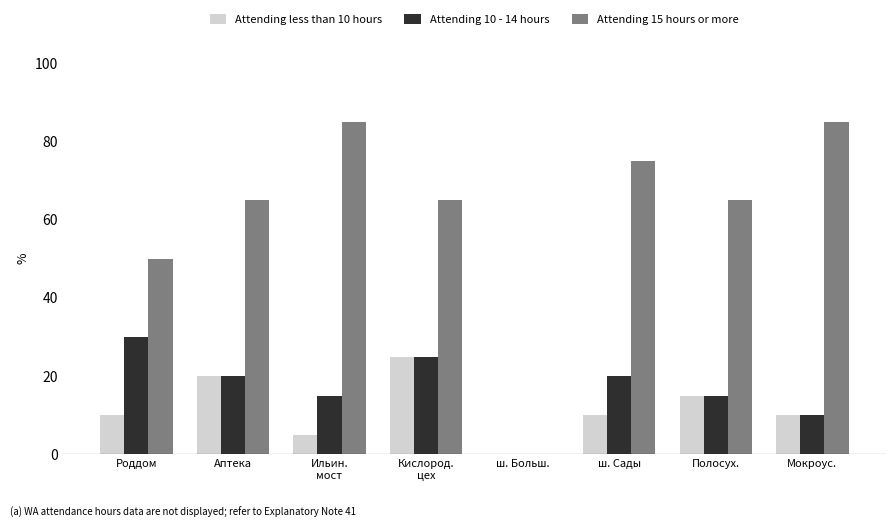

Which series has the largest total across all categories?

Attending 15 hours or more